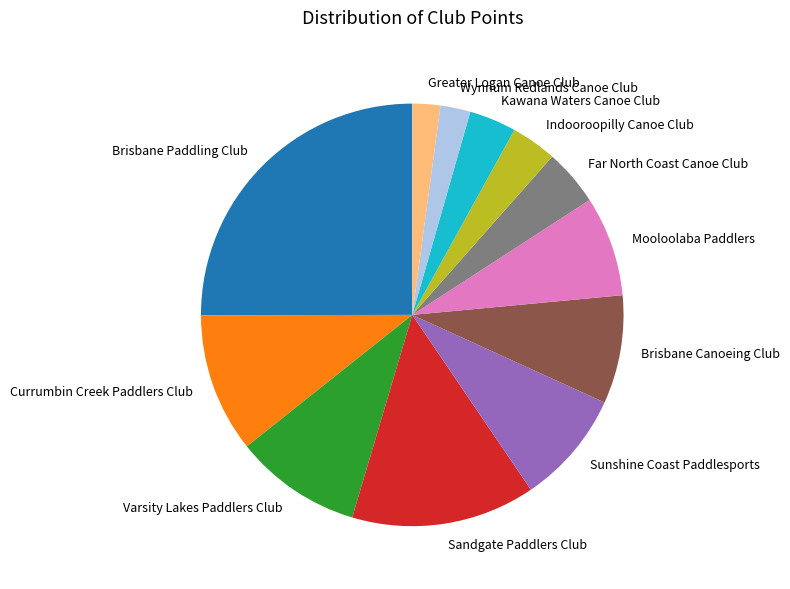

Does Sunshine Coast Paddlesports represent more than half of the total?

No